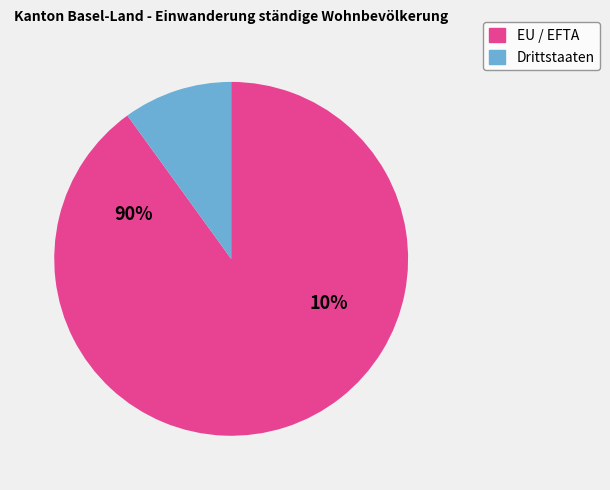

To the nearest percent, what is the difference between the largest and smallest slice percentages?

80%